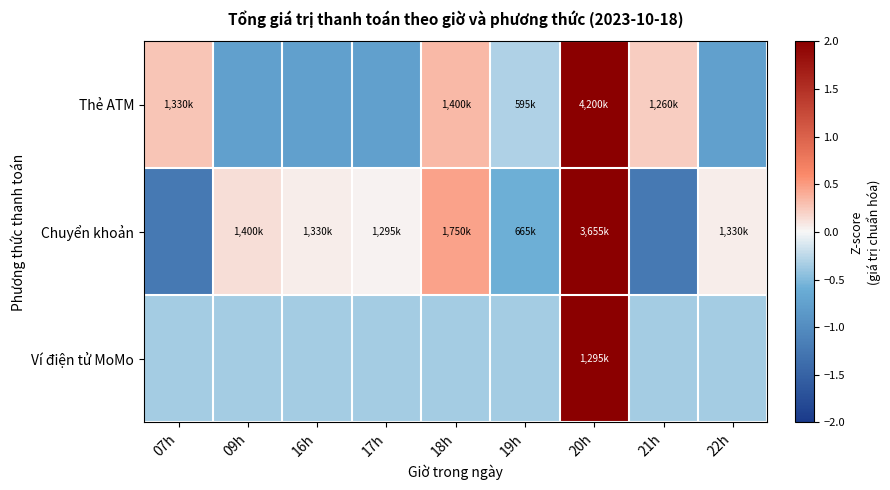

Reading left to right, list all the values displayed in this chart.

Thẻ ATM: 07h=0.3	09h=-0.8	16h=-0.8	17h=-0.8	18h=0.3	19h=-0.3	20h=2.5	21h=0.2	22h=-0.8
Chuyển khoản: 07h=-1.2	09h=0.1	16h=0.1	17h=0.0	18h=0.5	19h=-0.6	20h=2.3	21h=-1.2	22h=0.1
Ví điện tử MoMo: 07h=-0.4	09h=-0.4	16h=-0.4	17h=-0.4	18h=-0.4	19h=-0.4	20h=2.8	21h=-0.4	22h=-0.4